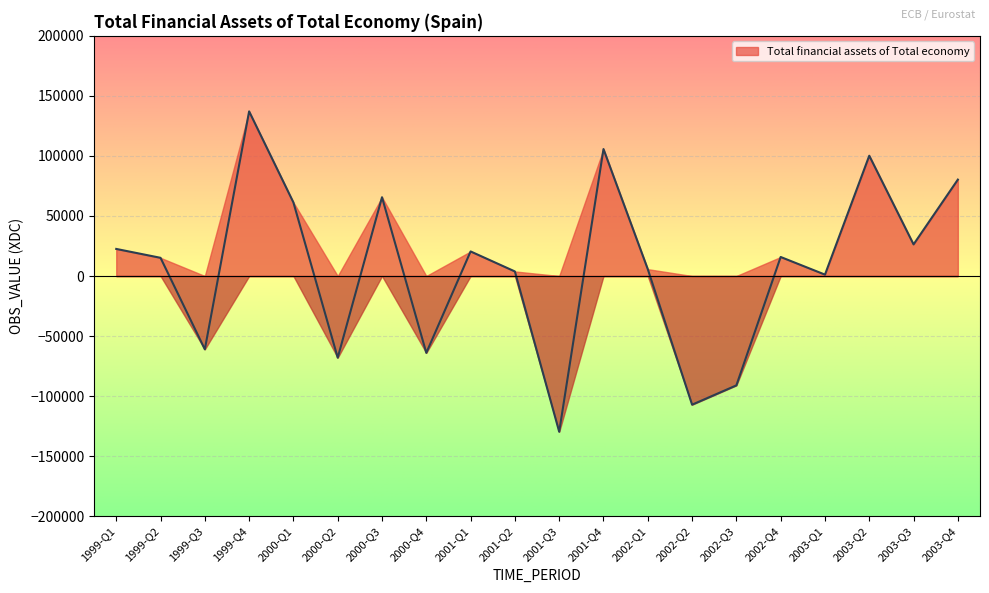

What is the maximum value shown in the chart?

137096